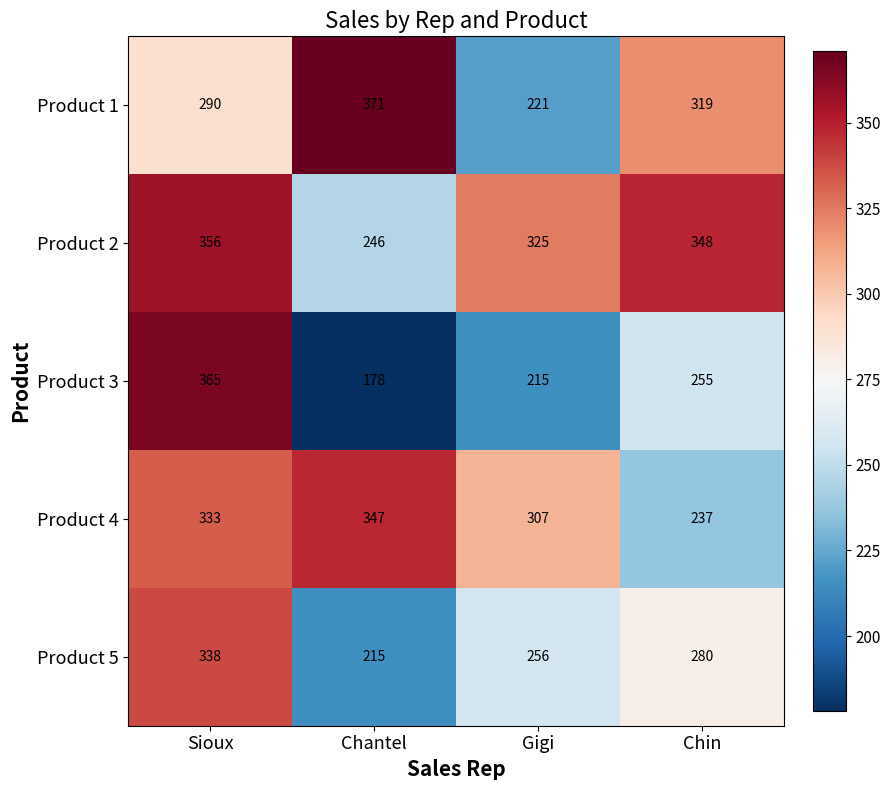

The value of Product 3 at Gigi is 300. True or false?

False